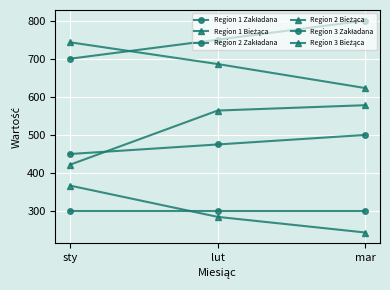

Is it true that Region 1 Zakładana equals 800 at mar?

True